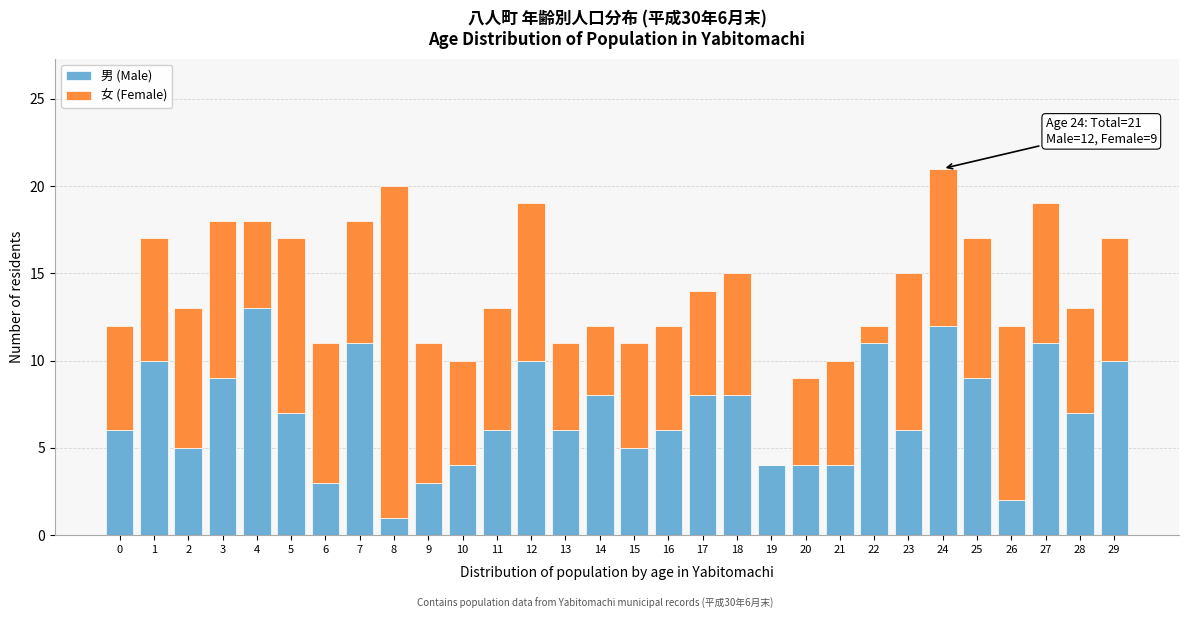

Which category has the highest value in the 男 (Male) series?

4